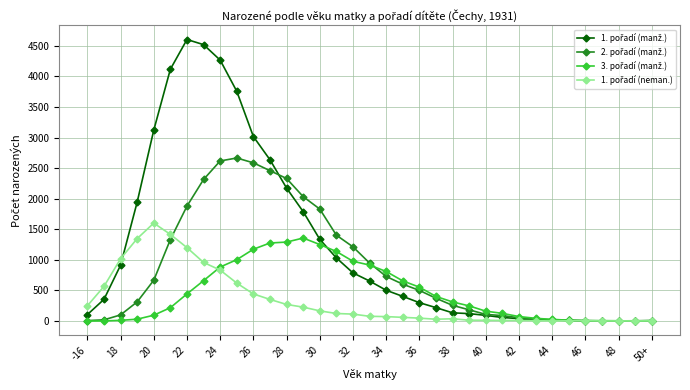

What is the greatest value displayed?

4603